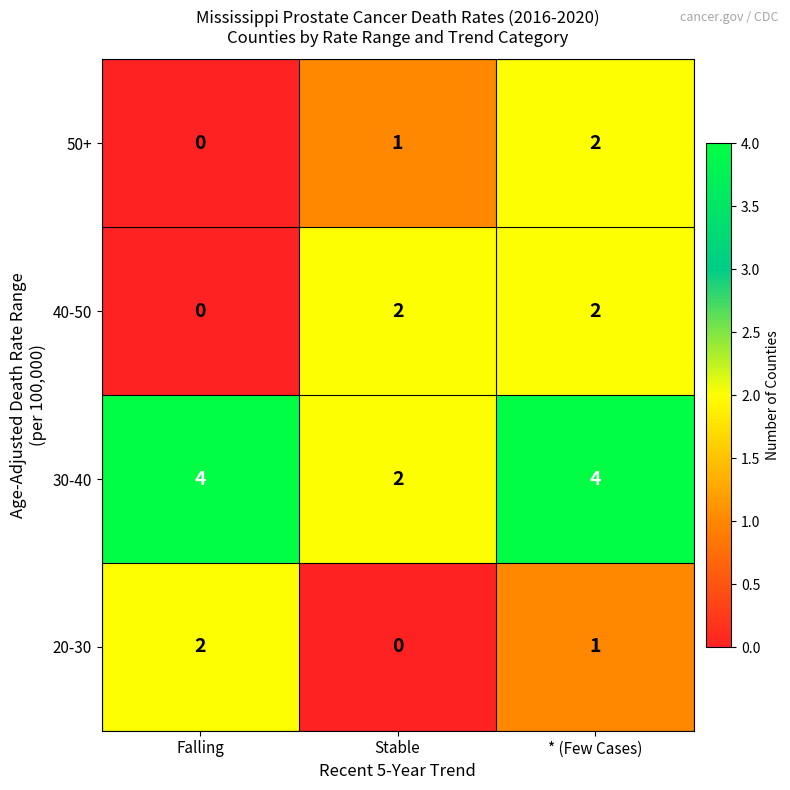

Reading left to right, what are all the values shown in this chart?

50+: Falling=0	Stable=1	* (Few Cases)=2
40-50: Falling=0	Stable=2	* (Few Cases)=2
30-40: Falling=4	Stable=2	* (Few Cases)=4
20-30: Falling=2	Stable=0	* (Few Cases)=1